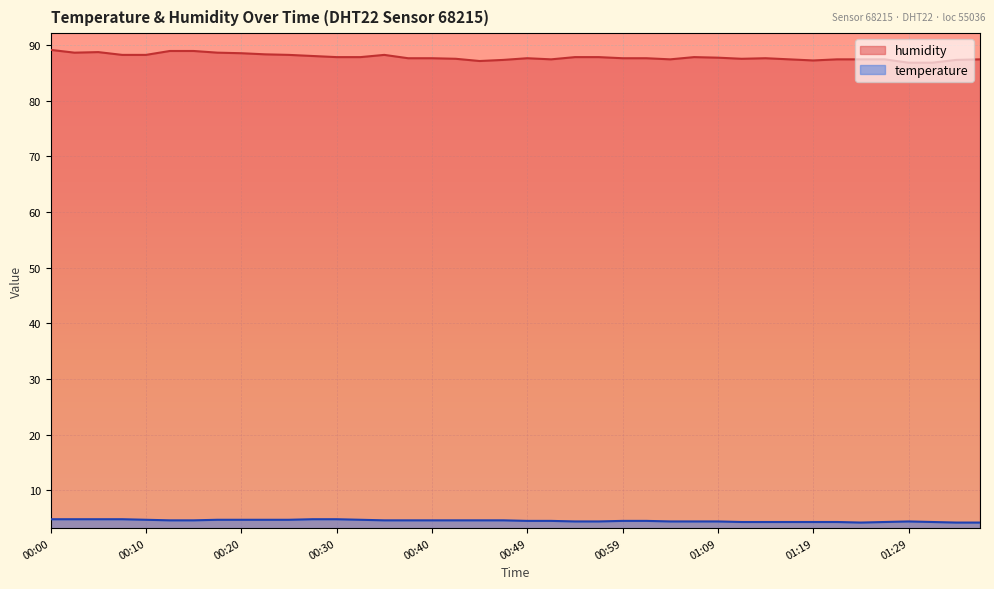

Is the value of humidity at 00:32 greater than the value of temperature at 00:20?

Yes